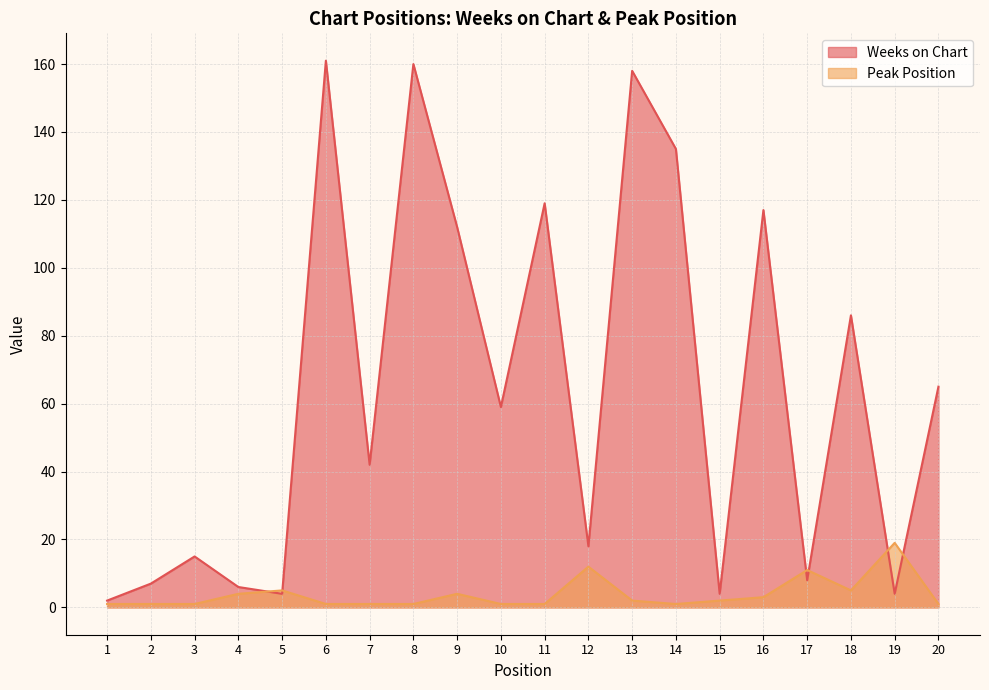

What is the average value of the Weeks on Chart series?

64